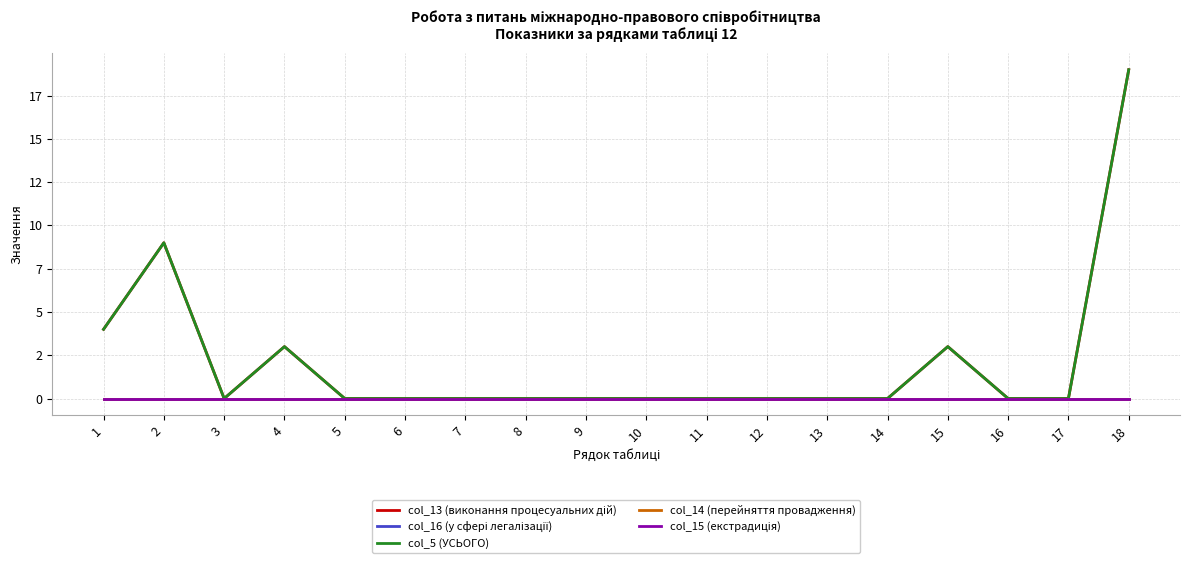

List the labels in order of col_15 (екстрадиція) value, smallest first.

1, 2, 3, 4, 5, 6, 7, 8, 9, 10, 11, 12, 13, 14, 15, 16, 17, 18